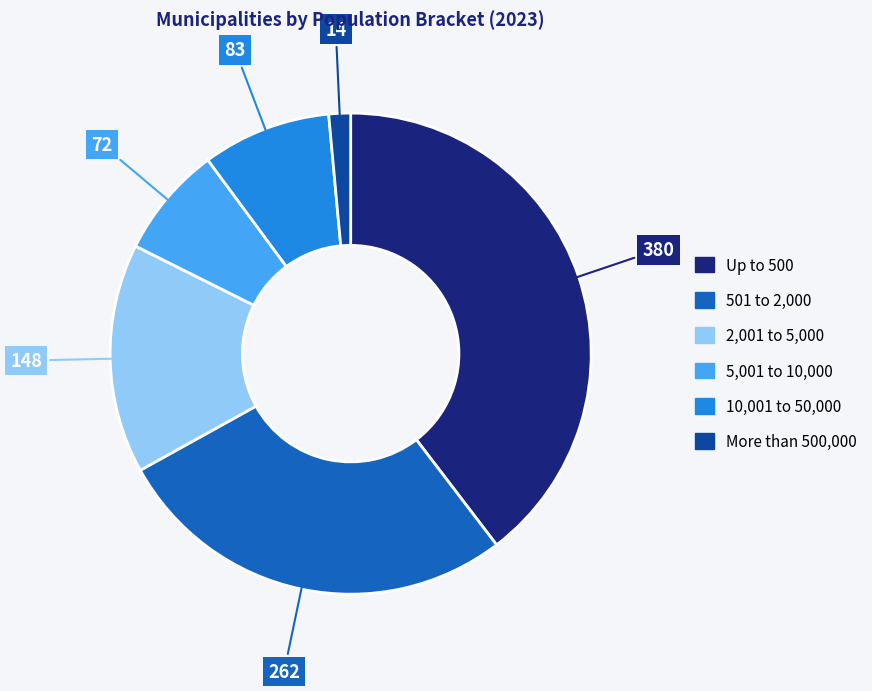

Does any single category account for the majority?

No